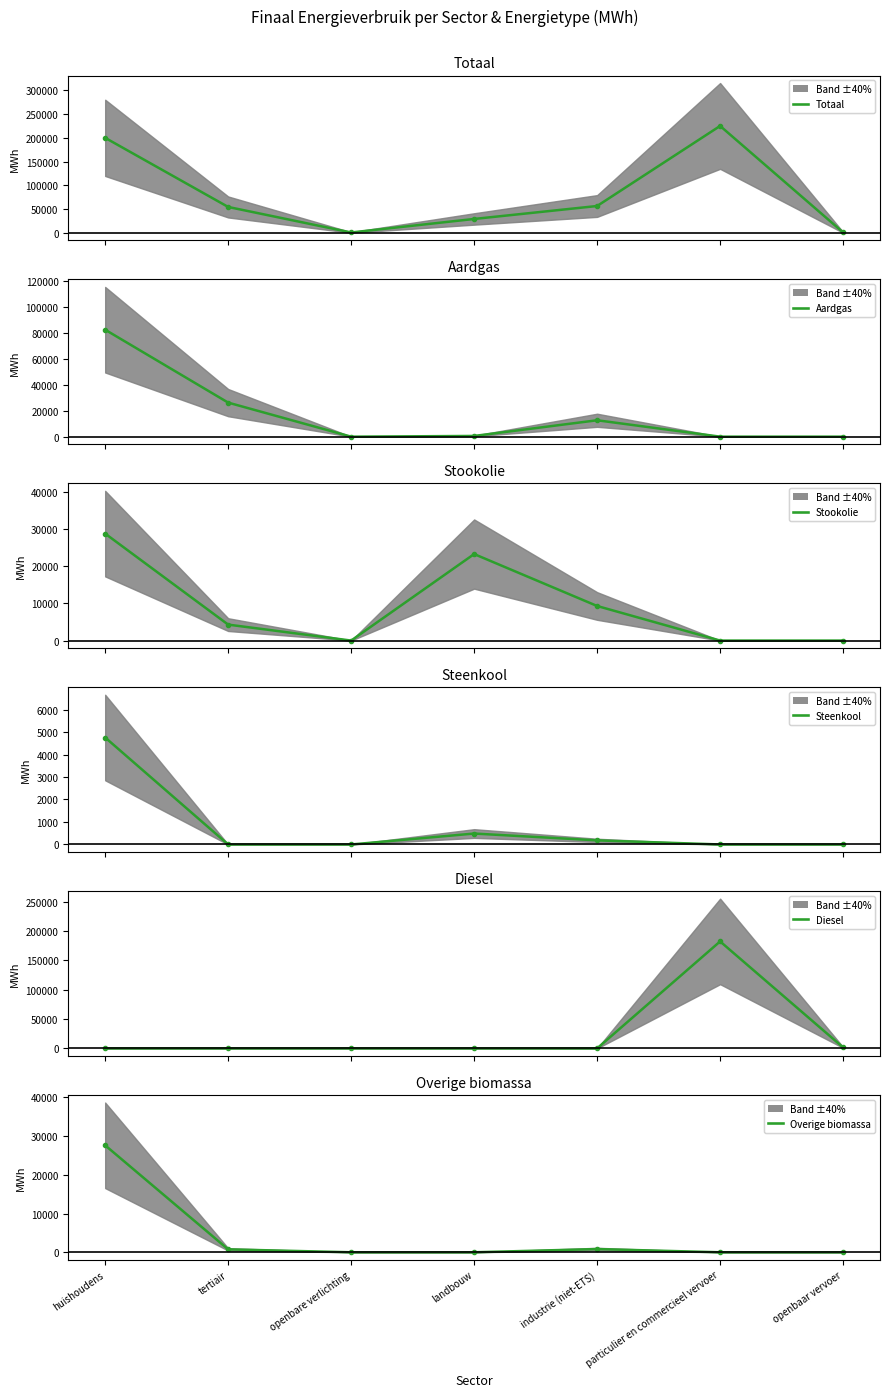

What is the label of the 1st point from the right?

openbaar vervoer